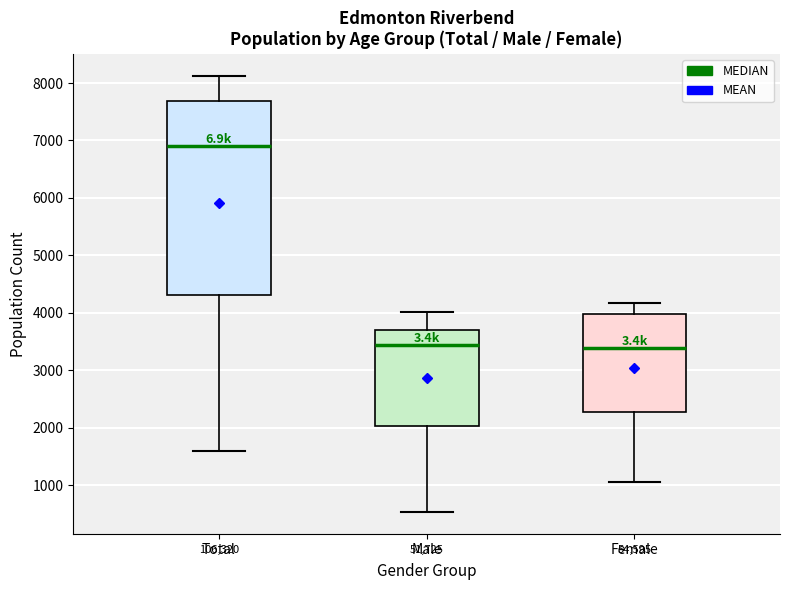

Where does the lower whisker of the box for Total end on the y-axis? The values are not printed on the chart, so give them approximately, as read against the axis.

1600